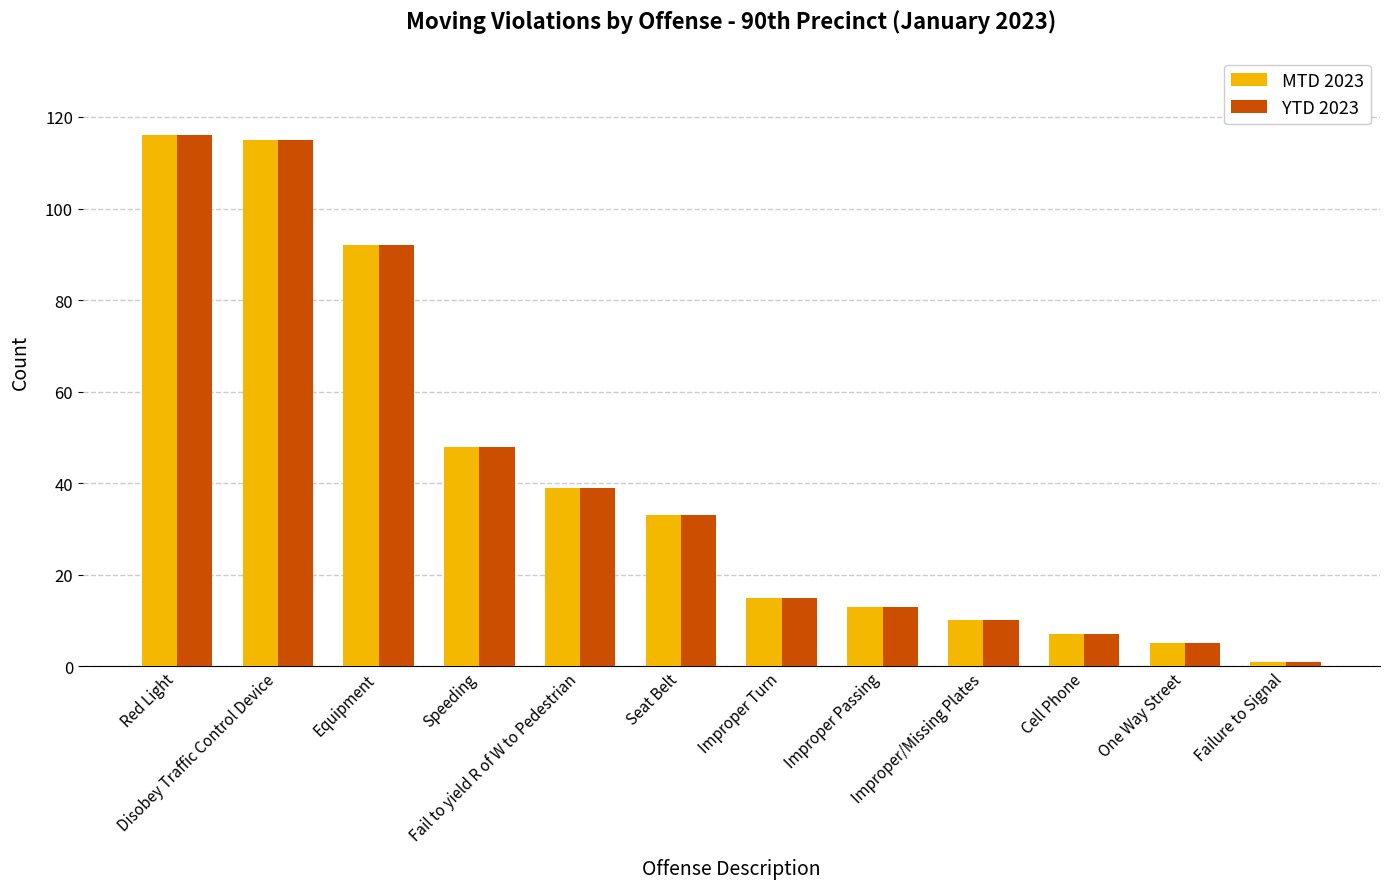

What is the sum of all YTD 2023 values?

494